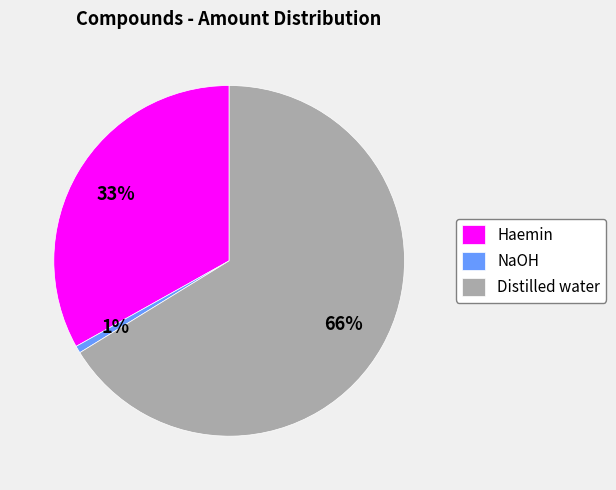

Count the number of slices in the pie.

3